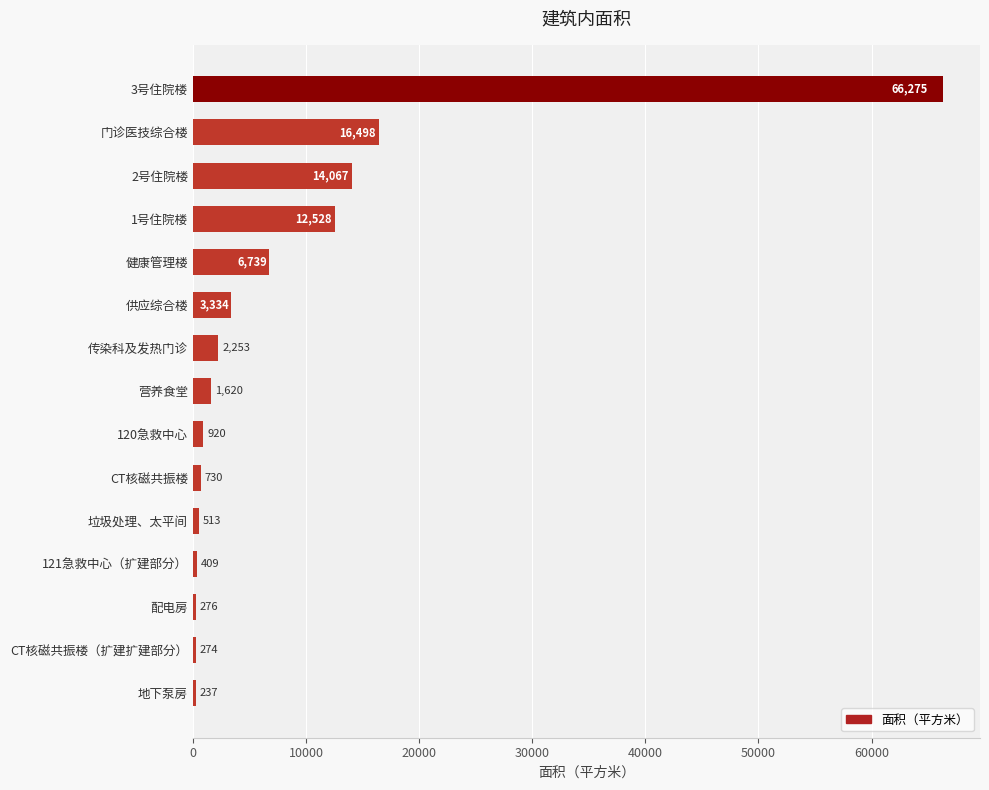

Between 120急救中心 and 营养食堂, which is larger?

营养食堂